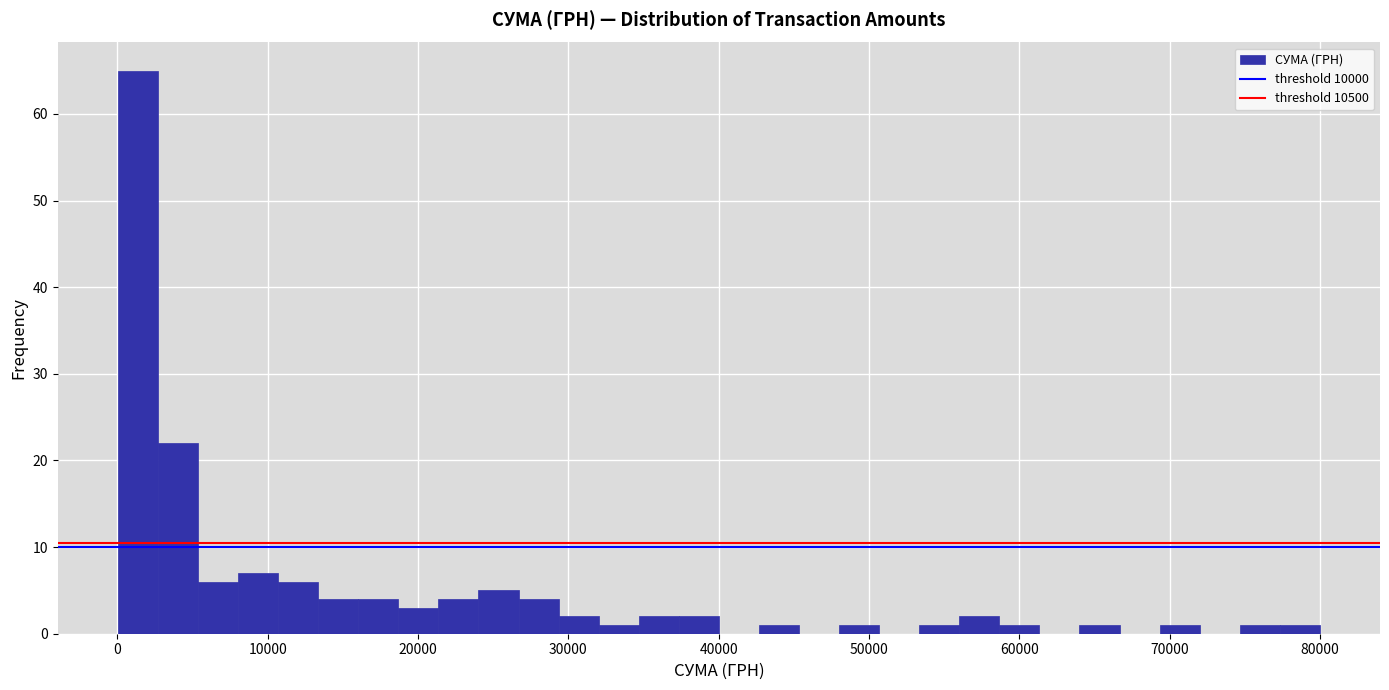

Around what value on the x-axis is the tallest bar? Give the approximate position of its centre, as read against the axis.

1000